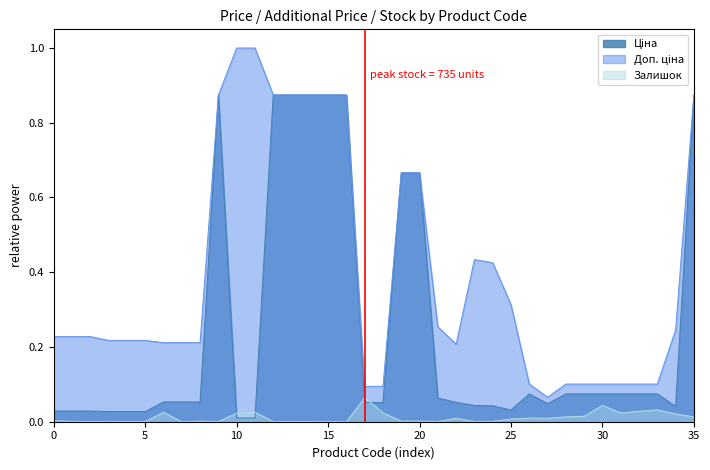

How many lines are shown in the chart?

3